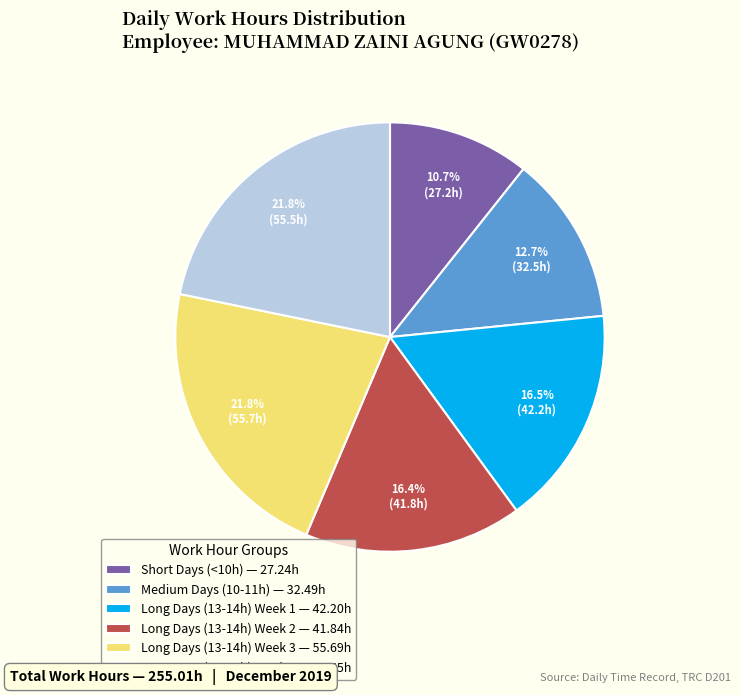

Which category has the smallest portion of the pie?

Short Days (<10h) — 27.24h